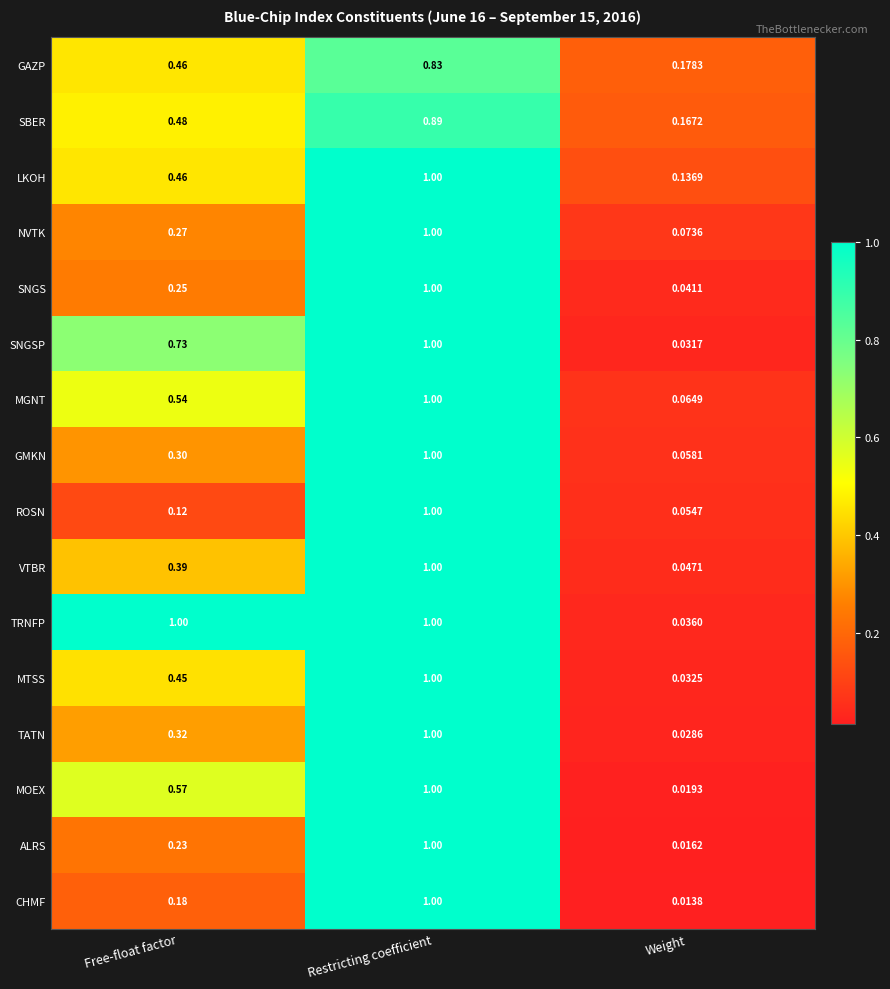

At which label is MOEX closest to 0?

Weight